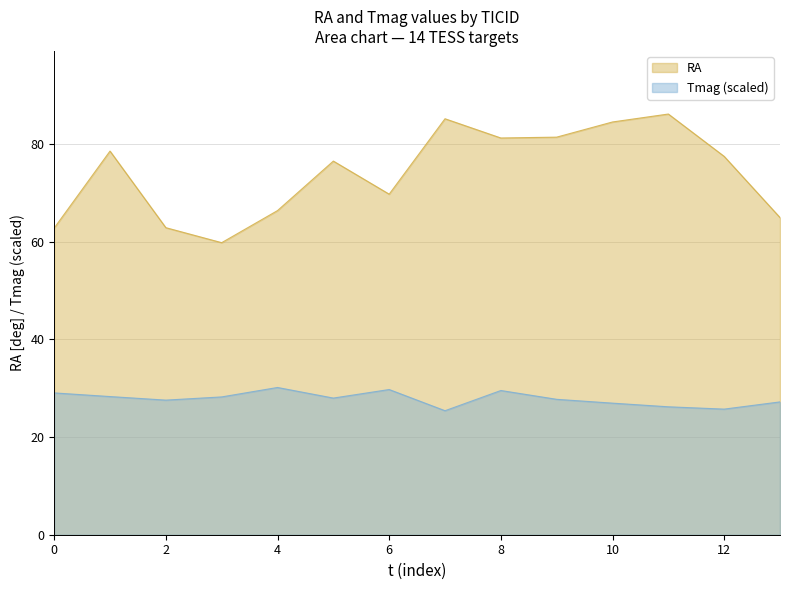

Which series has the largest total across all categories?

RA